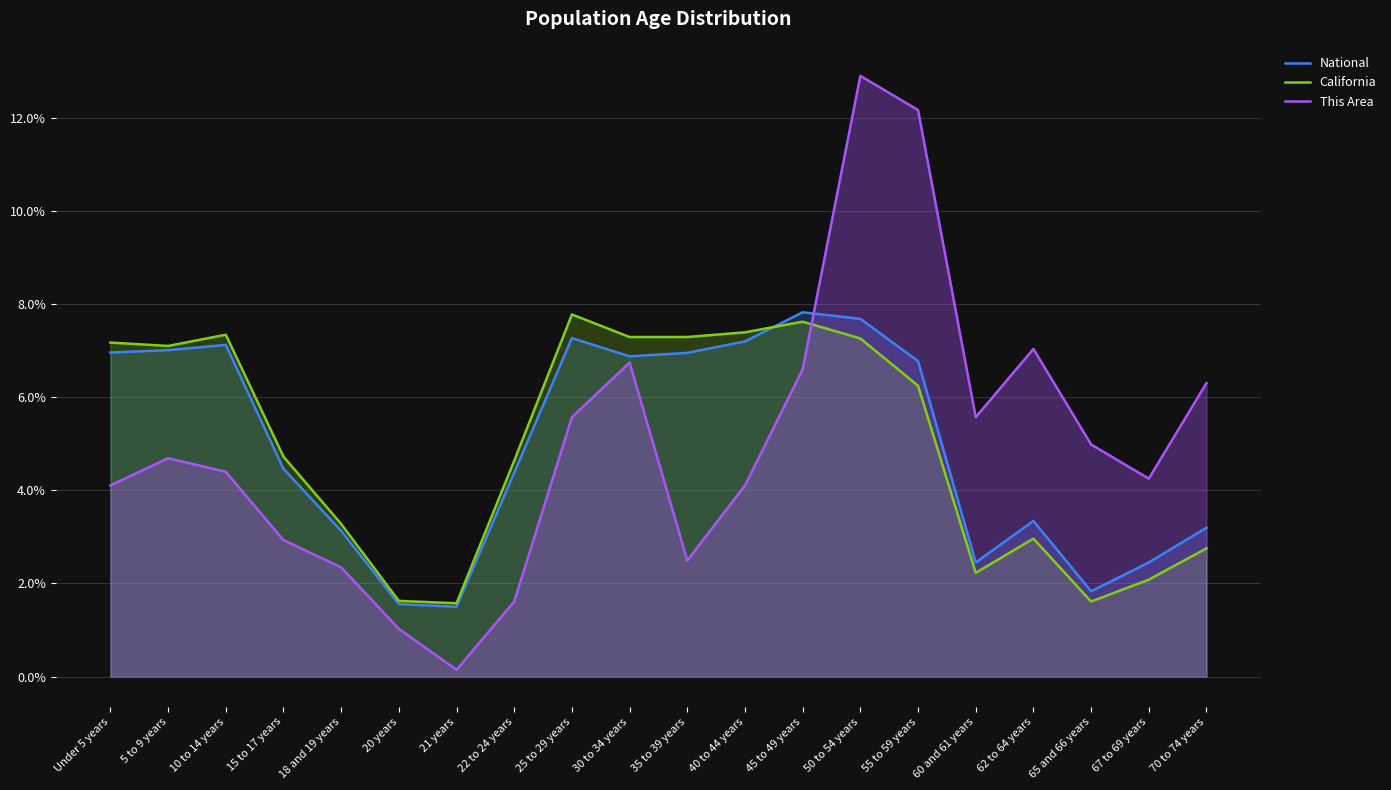

At which label does This Area reach its peak?

50 to 54 years